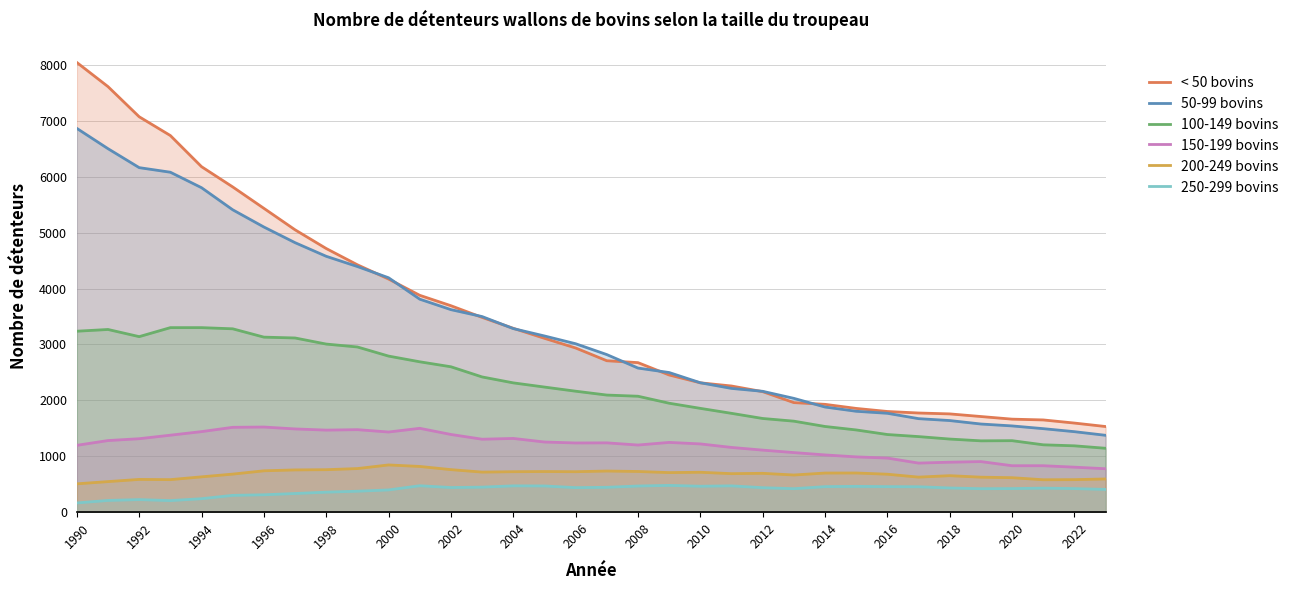

What is the maximum value shown in the chart?

8044